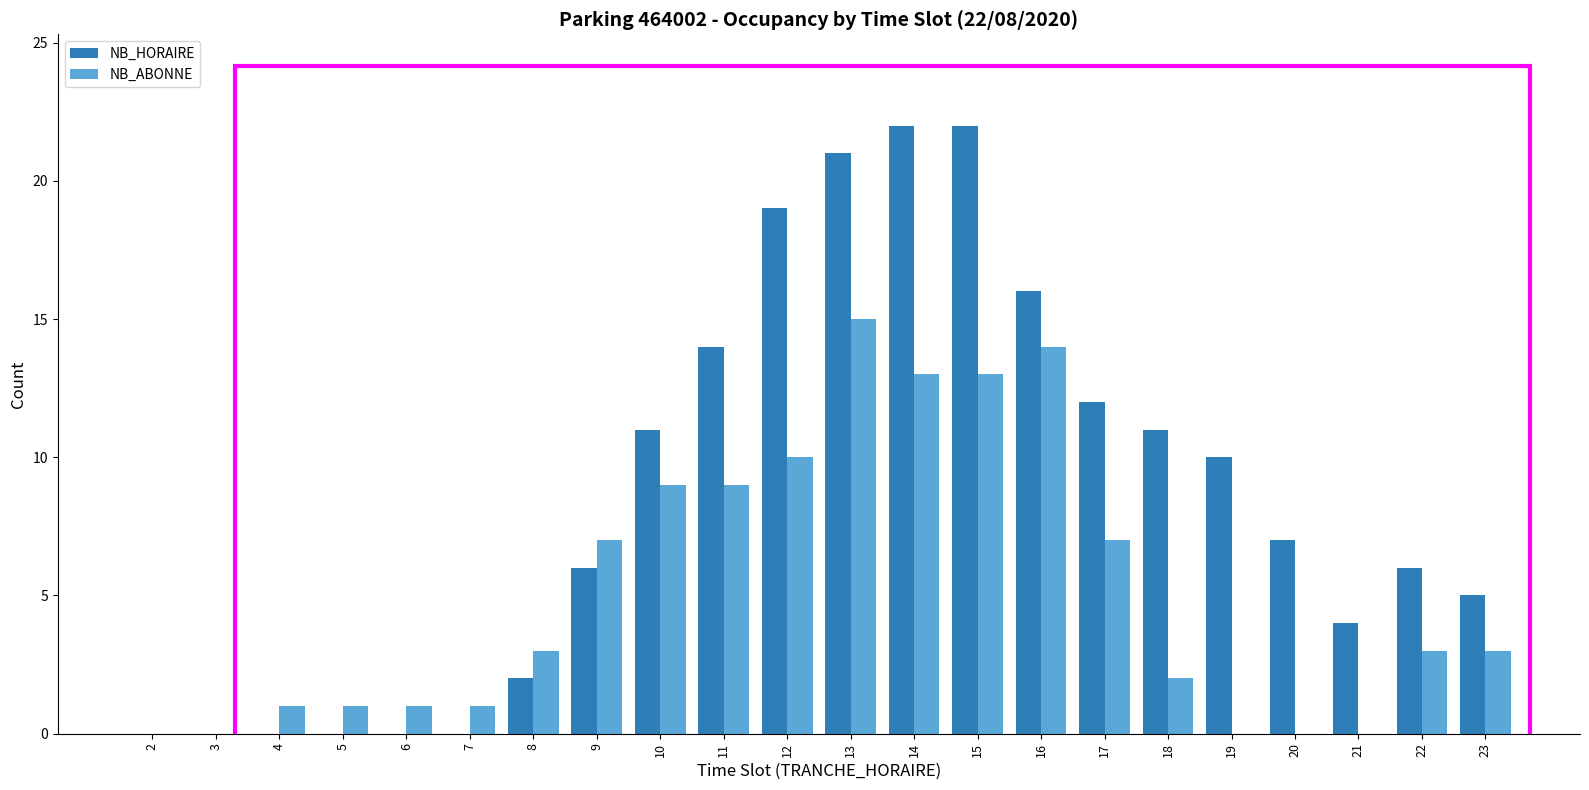

Reading left to right, what are all the values shown in this chart?

NB_HORAIRE: 2=0	3=0	4=0	5=0	6=0	7=0	8=2	9=6	10=11	11=14	12=19	13=21	14=22	15=22	16=16	17=12	18=11	19=10	20=7	21=4	22=6	23=5
NB_ABONNE: 2=0	3=0	4=1	5=1	6=1	7=1	8=3	9=7	10=9	11=9	12=10	13=15	14=13	15=13	16=14	17=7	18=2	19=0	20=0	21=0	22=3	23=3